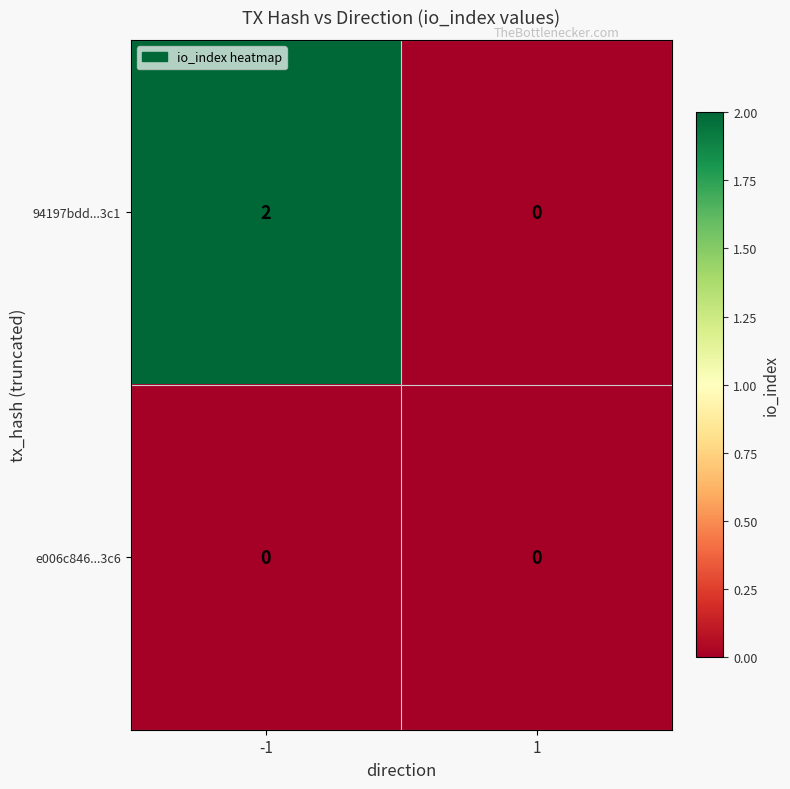

Which series has the largest total across all categories?

94197bdd...3c1